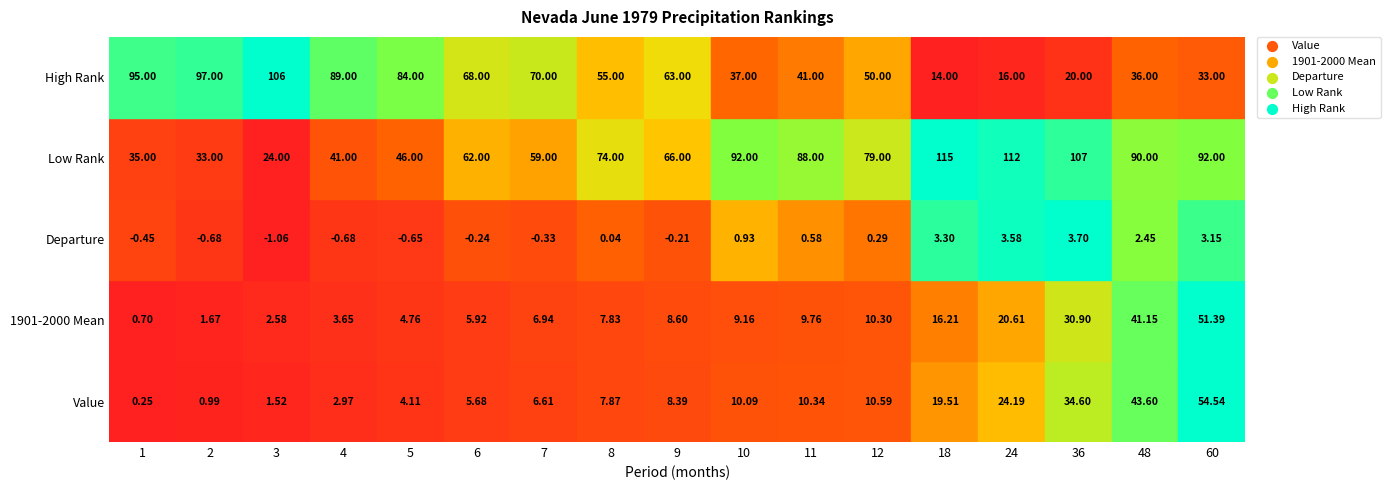

What is the sum of all High Rank values?

974.0